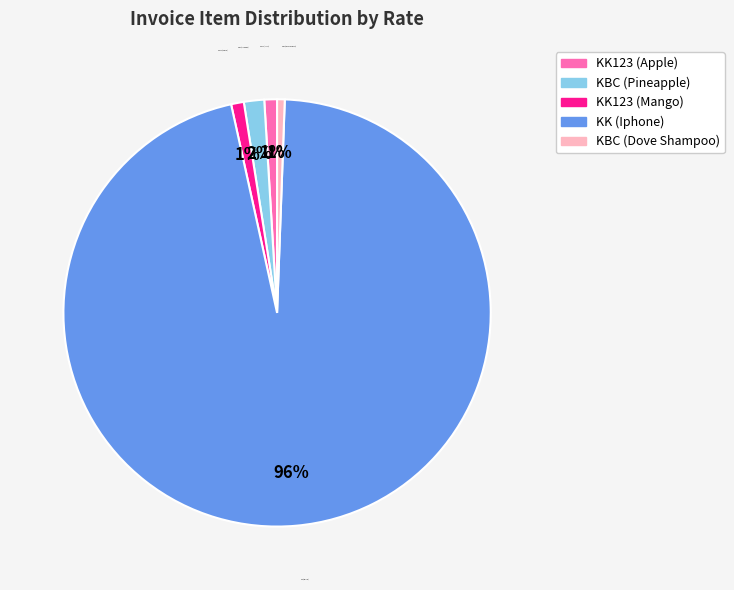

Do KBC (Pineapple) and KK123 (Apple) together represent more than half of the pie?

No